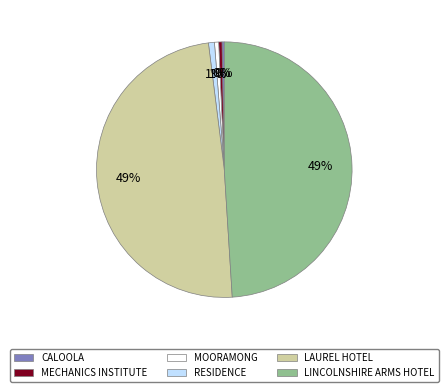

Approximately how many times larger is the value at MECHANICS INSTITUTE compared to CALOOLA?

1.4